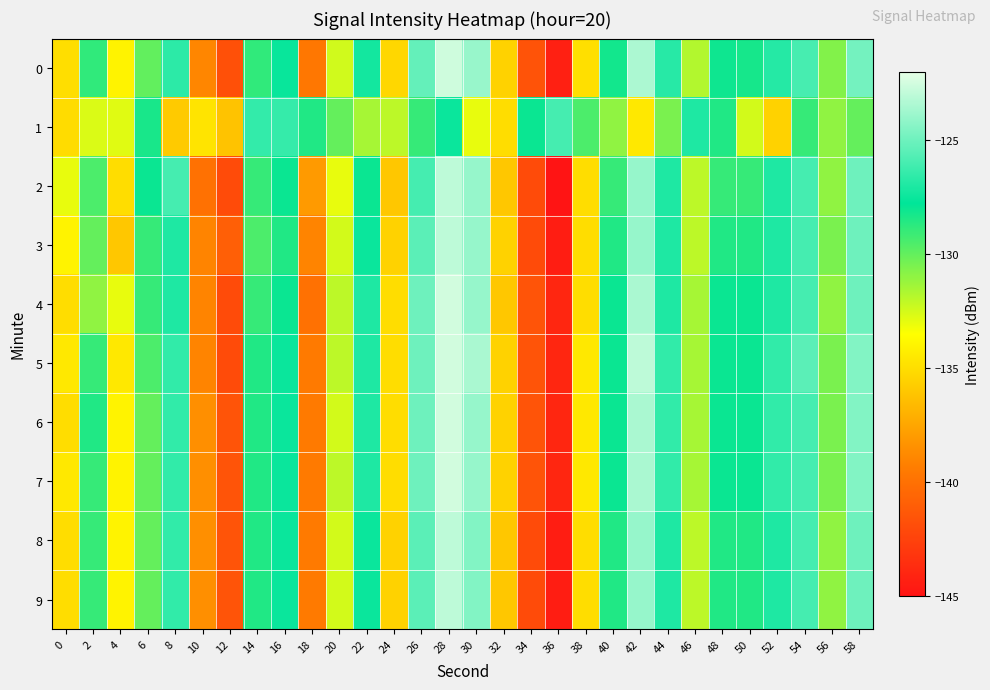

Reading left to right, list all the values displayed in this chart.

0: 0=-135.0	2=-128.8	4=-134.0	6=-130.0	8=-126.6	10=-138.9	12=-141.8	14=-128.8	16=-127.6	18=-139.7	20=-132.5	22=-127.3	24=-135.3	26=-125.2	28=-122.6	30=-123.9	32=-135.5	34=-141.6	36=-144.3	38=-134.9	40=-128.2	42=-123.4	44=-126.8	46=-131.8	48=-128.1	50=-128.3	52=-126.8	54=-126.0	56=-130.7	58=-124.9
1: 0=-135.1	2=-132.7	4=-132.8	6=-128.3	8=-135.8	10=-134.7	12=-136.2	14=-126.5	16=-126.4	18=-128.5	20=-130.0	22=-131.5	24=-132.0	26=-129.0	28=-127.5	30=-133.0	32=-135.0	34=-128.0	36=-126.0	38=-129.5	40=-131.0	42=-134.5	44=-130.5	46=-127.0	48=-128.5	50=-132.5	52=-135.5	54=-129.0	56=-131.0	58=-130.0
2: 0=-133.0	2=-129.5	4=-135.0	6=-128.0	8=-126.0	10=-140.0	12=-142.0	14=-129.0	16=-128.0	18=-138.0	20=-133.0	22=-128.0	24=-136.0	26=-126.0	28=-123.0	30=-124.0	32=-136.0	34=-142.0	36=-145.0	38=-135.0	40=-129.0	42=-124.0	44=-127.0	46=-132.0	48=-129.0	50=-129.0	52=-127.0	54=-126.0	56=-131.0	58=-125.0
3: 0=-134.0	2=-130.0	4=-136.0	6=-129.0	8=-127.0	10=-139.0	12=-141.0	14=-129.5	16=-128.5	18=-139.0	20=-132.5	22=-127.5	24=-135.5	26=-125.5	28=-123.0	30=-124.0	32=-135.5	34=-142.0	36=-144.5	38=-135.0	40=-128.5	42=-124.0	44=-127.0	46=-132.0	48=-128.5	50=-128.5	52=-127.0	54=-126.0	56=-130.5	58=-125.0
4: 0=-135.0	2=-131.0	4=-133.0	6=-129.0	8=-127.0	10=-139.0	12=-142.0	14=-129.0	16=-128.0	18=-140.0	20=-132.0	22=-127.0	24=-135.0	26=-125.0	28=-122.5	30=-124.0	32=-136.0	34=-141.5	36=-144.0	38=-135.0	40=-128.0	42=-123.5	44=-127.0	46=-131.5	48=-128.0	50=-128.0	52=-127.0	54=-126.0	56=-131.0	58=-125.0
5: 0=-134.5	2=-129.0	4=-134.5	6=-129.5	8=-126.5	10=-139.0	12=-142.0	14=-128.5	16=-127.5	18=-139.5	20=-132.0	22=-127.0	24=-135.0	26=-125.0	28=-122.5	30=-123.5	32=-135.5	34=-141.5	36=-144.0	38=-134.5	40=-128.0	42=-123.0	44=-126.5	46=-131.5	48=-128.0	50=-128.0	52=-126.5	54=-125.5	56=-130.5	58=-124.5
6: 0=-135.0	2=-128.5	4=-134.0	6=-130.0	8=-126.5	10=-138.5	12=-141.5	14=-128.5	16=-127.5	18=-139.5	20=-132.5	22=-127.0	24=-135.0	26=-125.0	28=-122.5	30=-124.0	32=-135.5	34=-141.5	36=-144.0	38=-134.5	40=-128.0	42=-123.5	44=-126.5	46=-131.5	48=-128.0	50=-128.0	52=-126.5	54=-126.0	56=-130.5	58=-124.5
7: 0=-134.5	2=-129.0	4=-134.0	6=-130.0	8=-126.5	10=-138.5	12=-141.5	14=-128.5	16=-127.5	18=-139.5	20=-132.0	22=-127.0	24=-135.0	26=-125.0	28=-122.5	30=-124.0	32=-135.5	34=-141.5	36=-144.0	38=-134.5	40=-128.0	42=-123.5	44=-126.5	46=-131.5	48=-128.0	50=-128.0	52=-126.5	54=-126.0	56=-130.5	58=-124.5
8: 0=-135.0	2=-129.0	4=-134.0	6=-130.0	8=-126.5	10=-138.5	12=-141.5	14=-128.5	16=-127.5	18=-139.5	20=-132.5	22=-127.5	24=-135.5	26=-125.5	28=-123.0	30=-124.5	32=-136.0	34=-142.0	36=-144.5	38=-135.0	40=-128.5	42=-124.0	44=-127.0	46=-132.0	48=-128.5	50=-128.5	52=-127.0	54=-126.0	56=-131.0	58=-125.0
9: 0=-135.0	2=-129.0	4=-134.0	6=-130.0	8=-126.5	10=-138.5	12=-141.5	14=-128.5	16=-127.5	18=-139.5	20=-132.5	22=-127.5	24=-135.5	26=-125.5	28=-123.0	30=-124.5	32=-136.0	34=-142.0	36=-144.5	38=-135.0	40=-128.5	42=-124.0	44=-127.0	46=-132.0	48=-128.5	50=-128.5	52=-127.0	54=-126.0	56=-131.0	58=-125.0